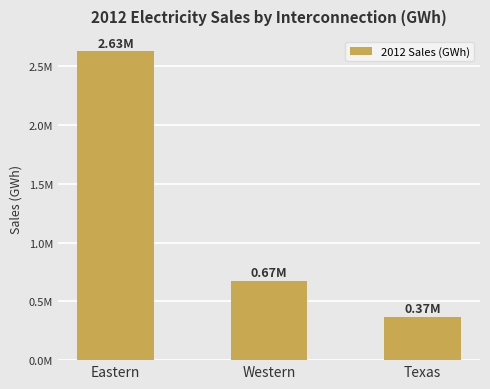

Is it true that the value at Eastern is 2626987.6?

True